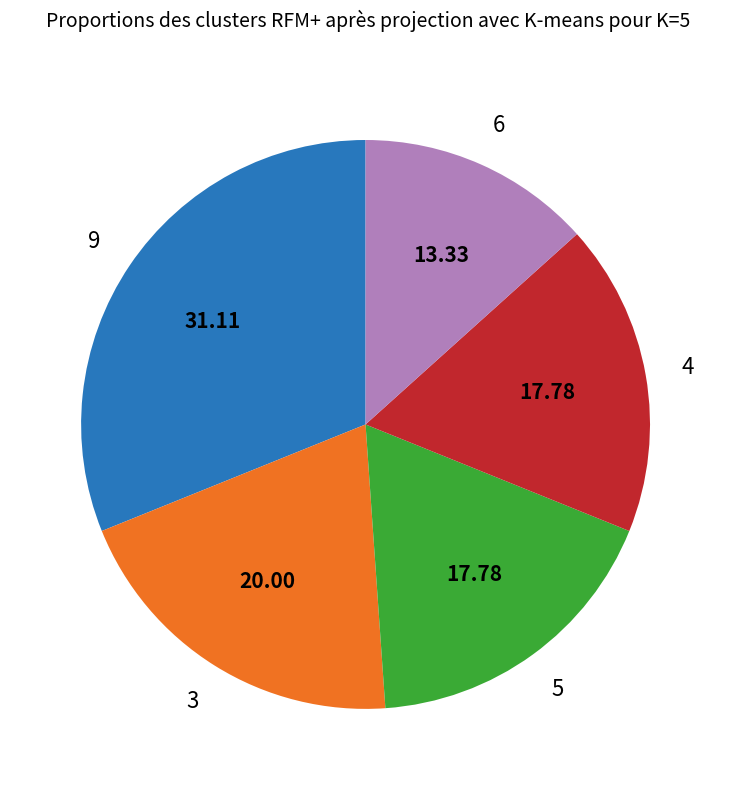

Which has a higher value, 4 or 6?

4